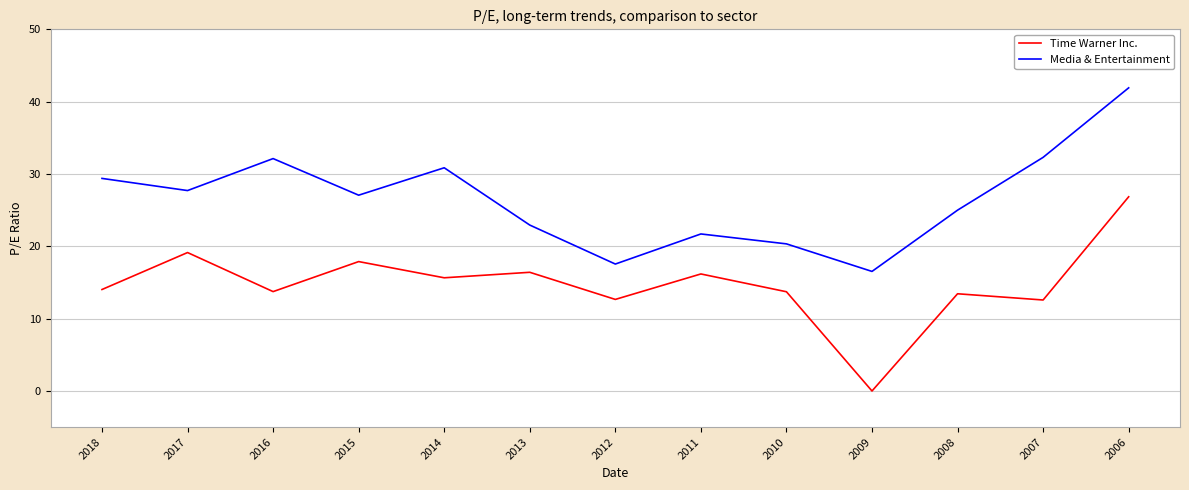

What are all the series names shown in the legend?

Time Warner Inc., Media & Entertainment